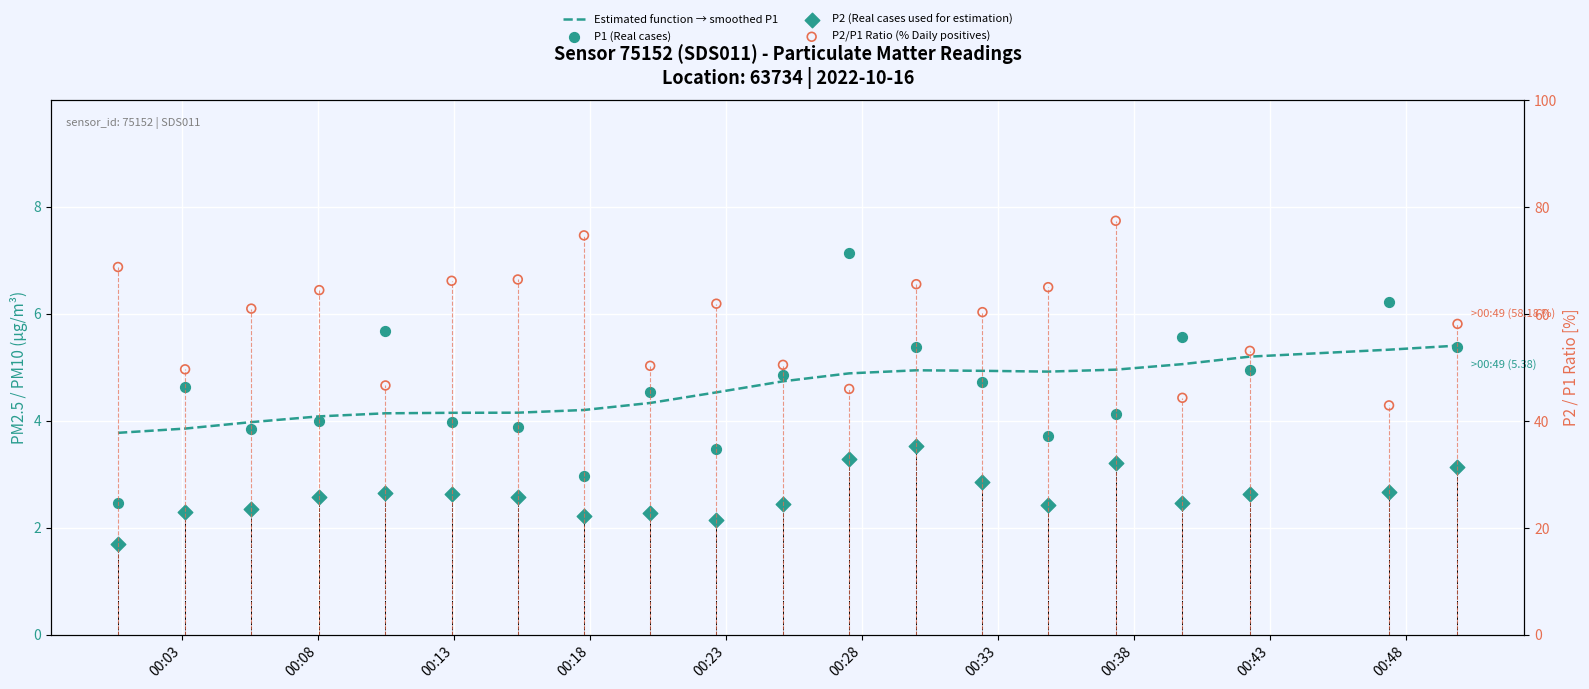

Which series has the largest Y range (max minus min)?

P2/P1 Ratio (% Daily positives)